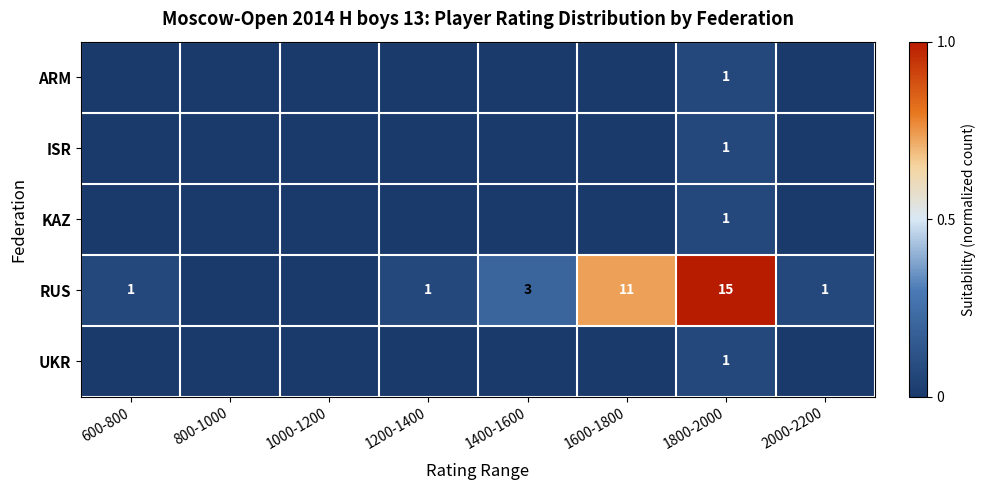

The value of RUS at 600-800 is 1. True or false?

True